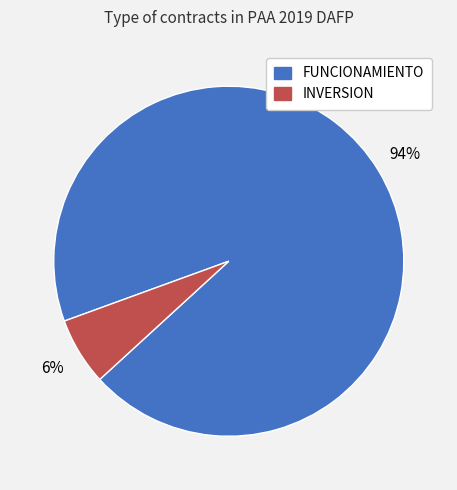

Which has a higher value, FUNCIONAMIENTO or INVERSION?

FUNCIONAMIENTO